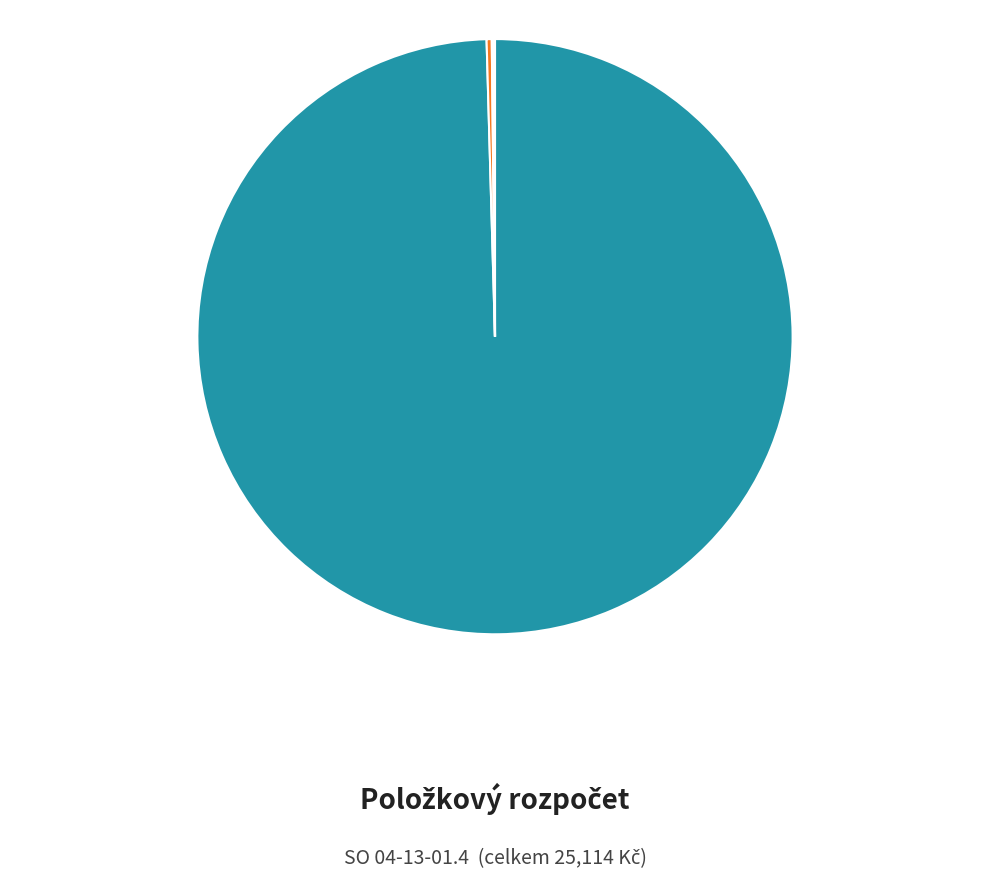

Does any single category account for the majority?

Yes